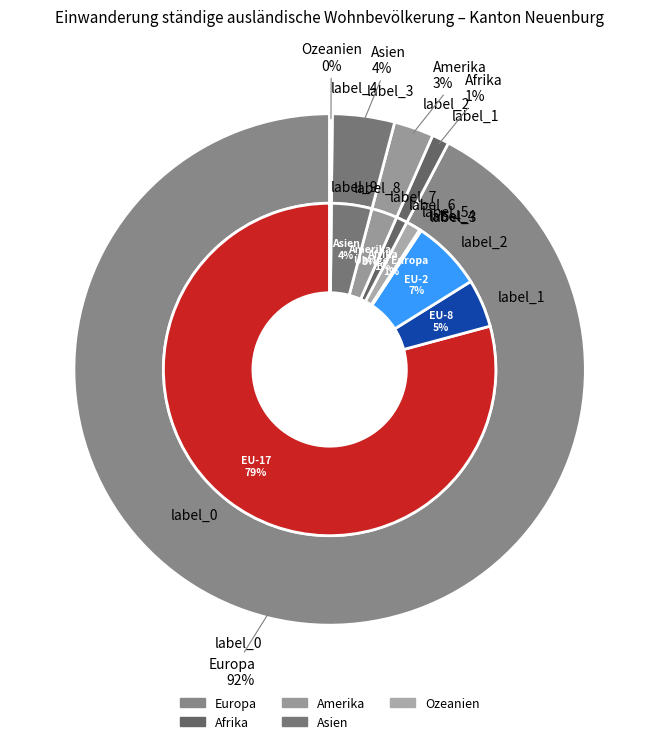

To the nearest percent, what is the difference between the largest and smallest slice percentages?

92%